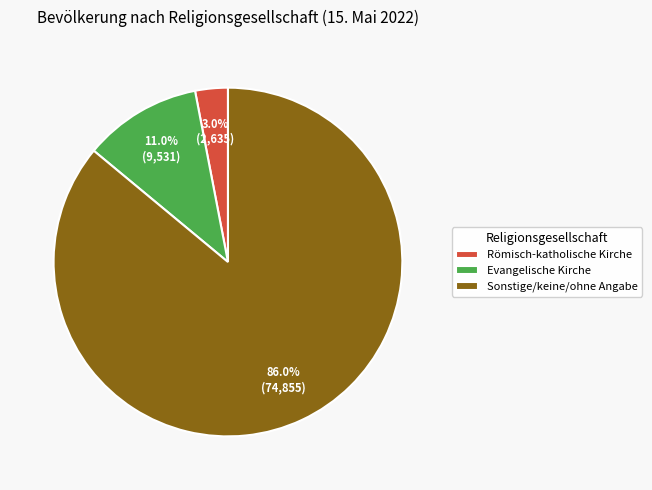

Which slice represents more than half of the pie?

Sonstige/keine/ohne Angabe